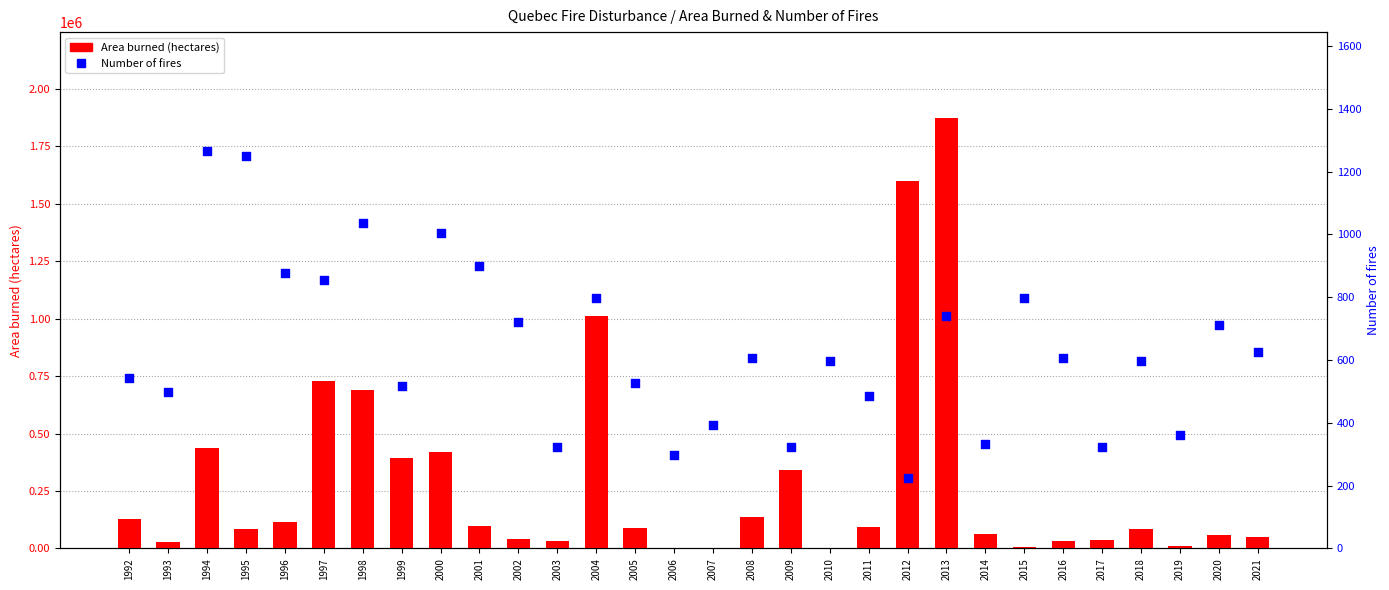

At how many categories does at least one series exceed 665377?

5